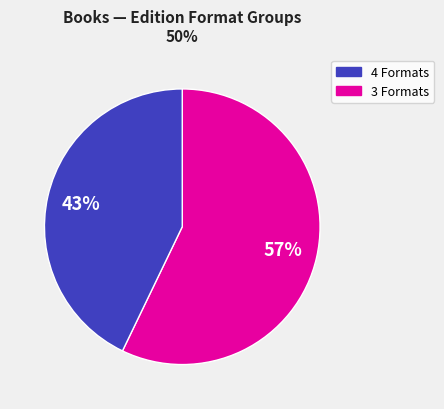

Is there a majority slice in this chart?

Yes